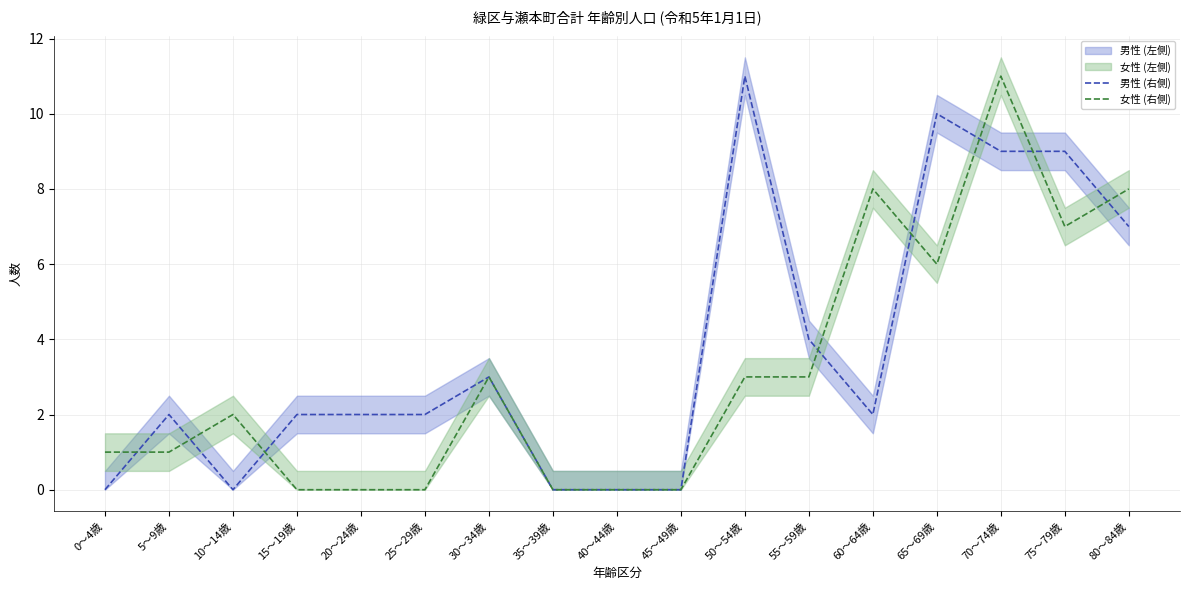

What is the maximum value shown in the chart?

11